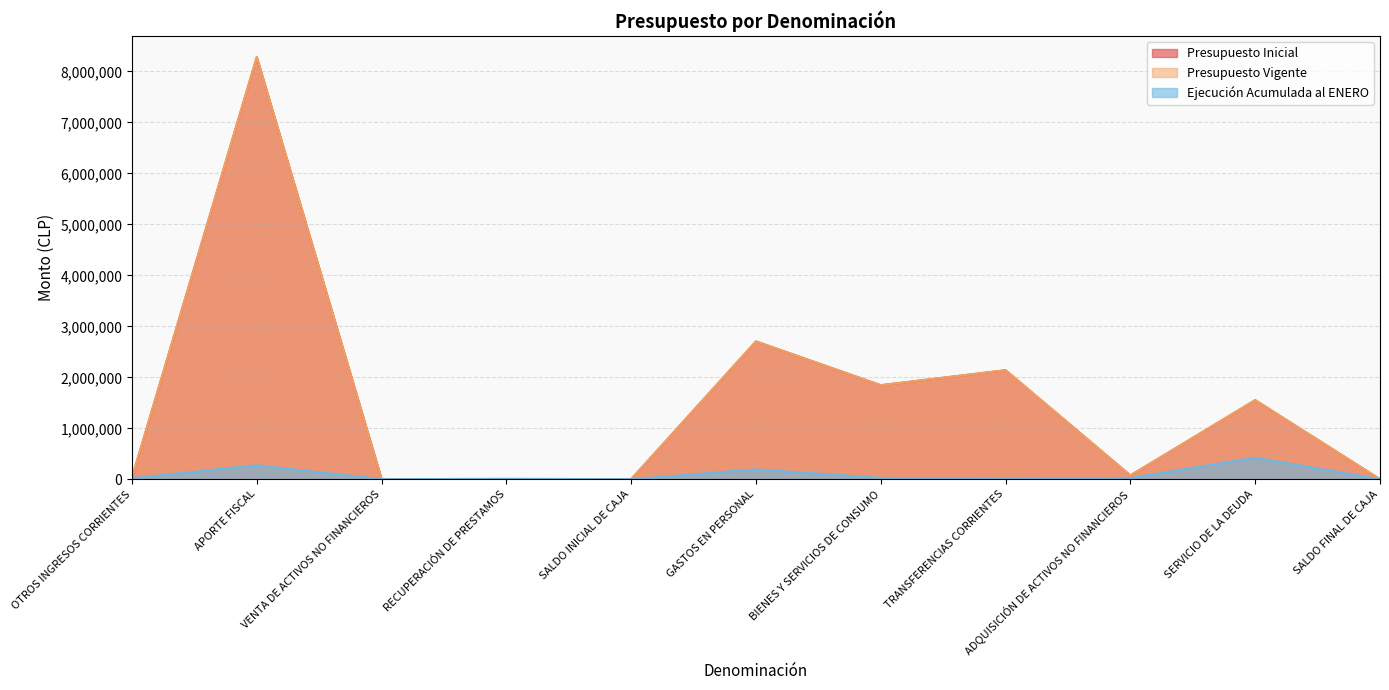

What is the maximum value for Presupuesto Vigente?

8280700